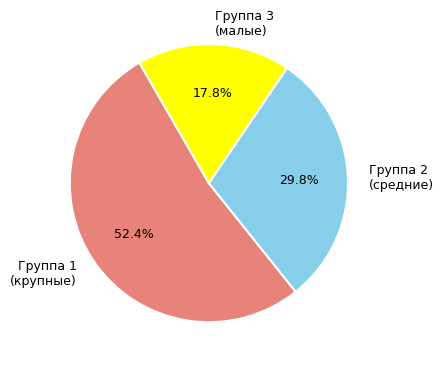

How many slices are in this pie chart?

3